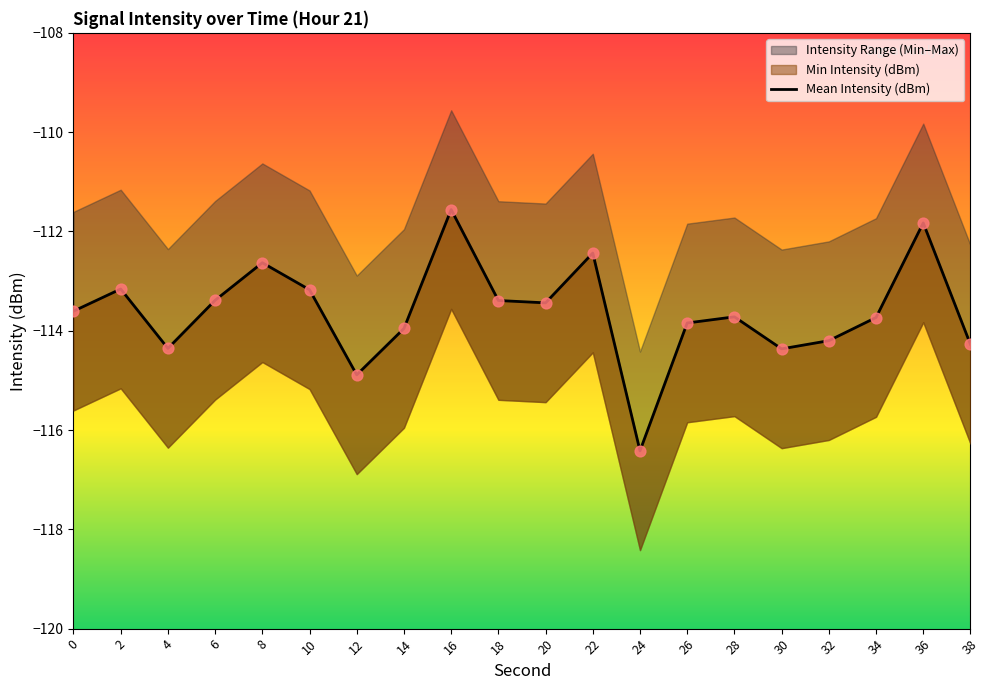

Which has a higher value, 28 or 16?

16